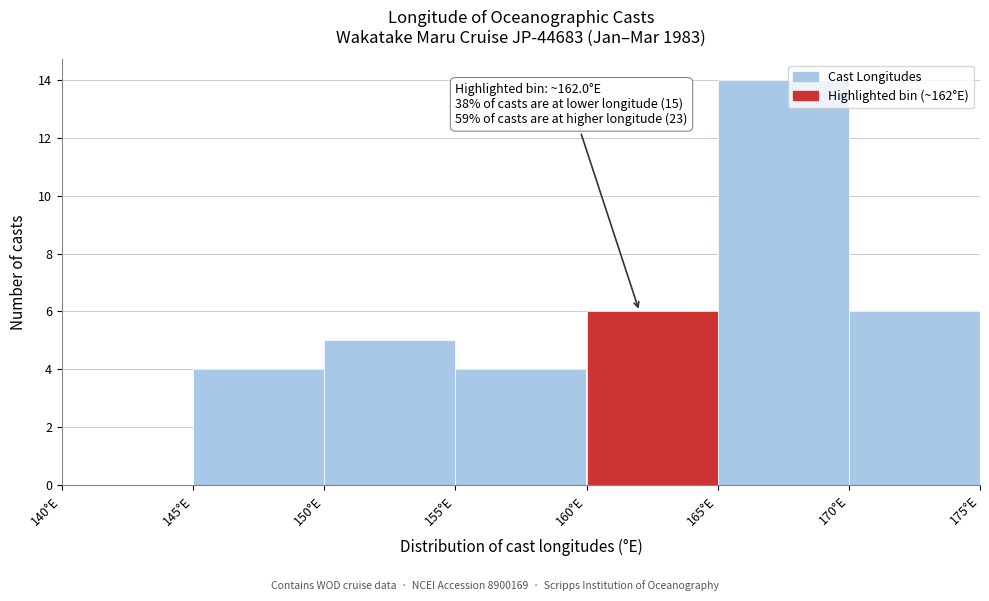

Which range on the x-axis has the tallest bar?

165 to 170